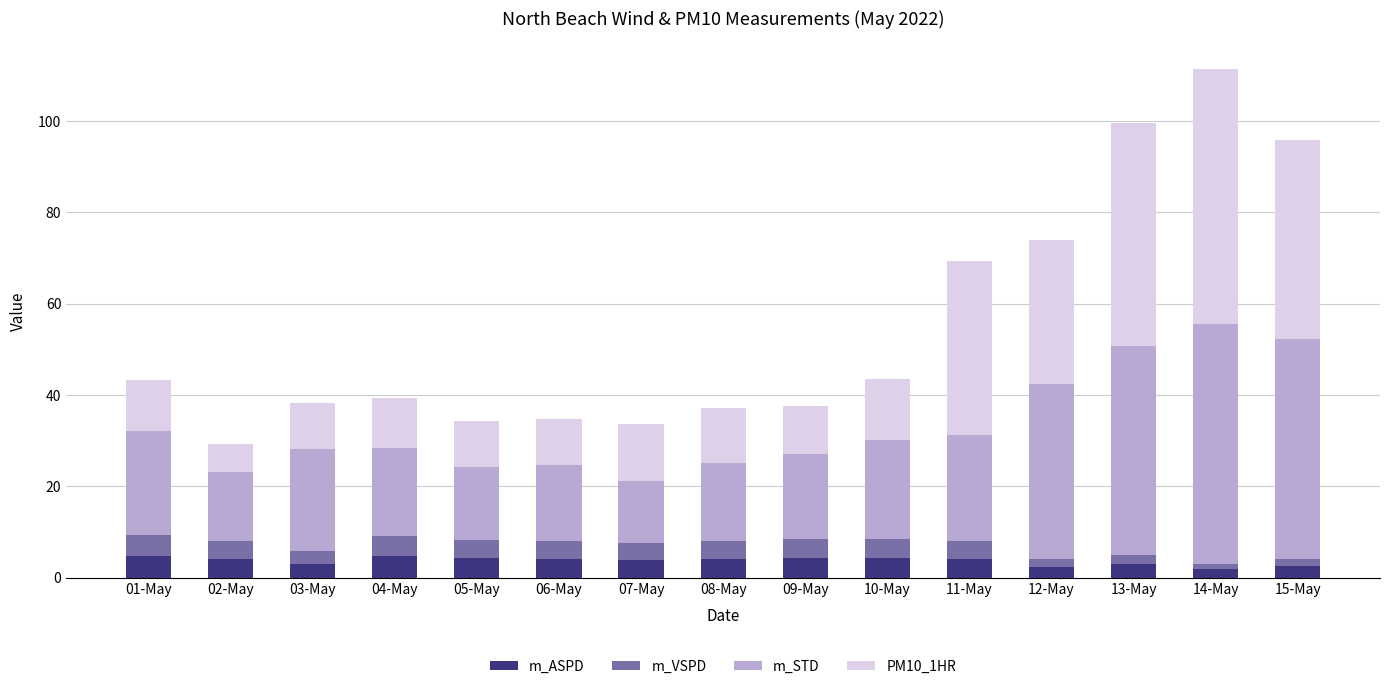

What is the highest value of the m_ASPD series?

4.8